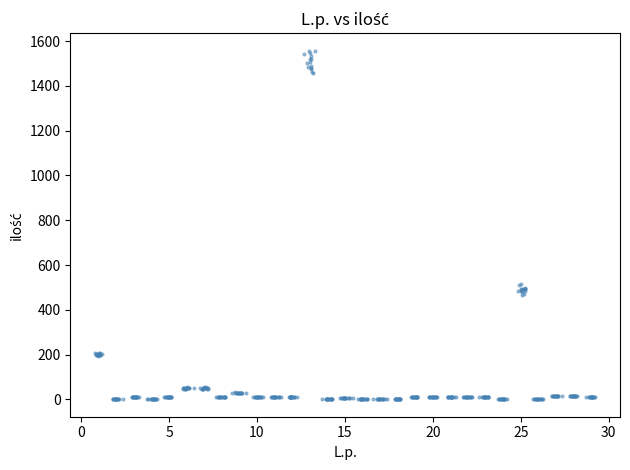

What is the range of Y values (max minus min)?

1556.3